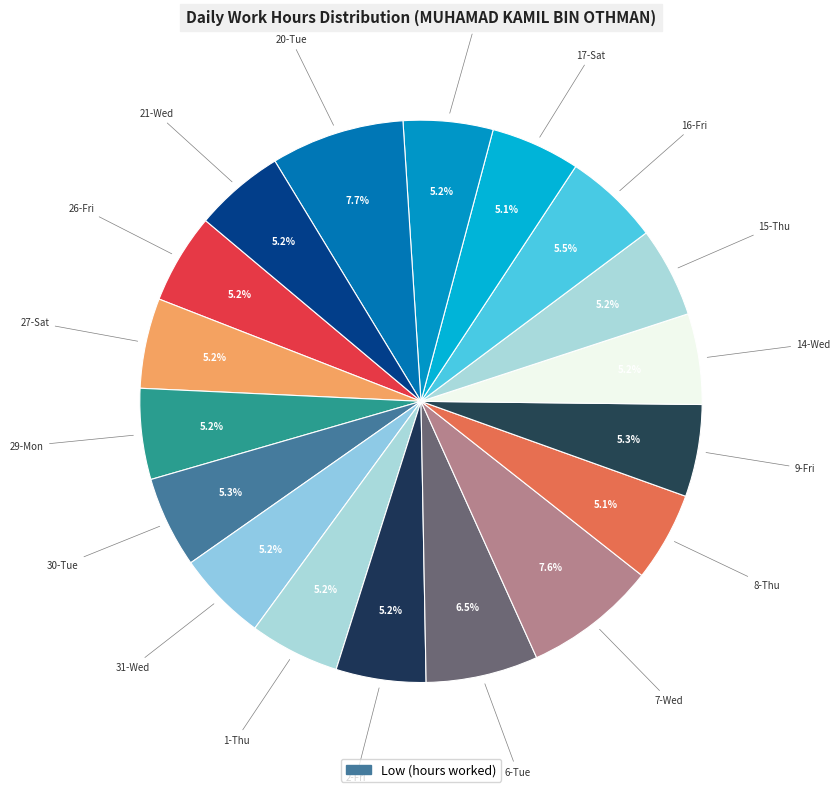

Rank the categories by value from highest to lowest.

20-Tue, 7-Wed, 6-Tue, 16-Fri, 9-Fri, 30-Tue, 29-Mon, 14-Wed, 31-Wed, 21-Wed, 26-Fri, 27-Sat, 1-Thu, 15-Thu, 2-Fri, 19-Mon, 8-Thu, 17-Sat